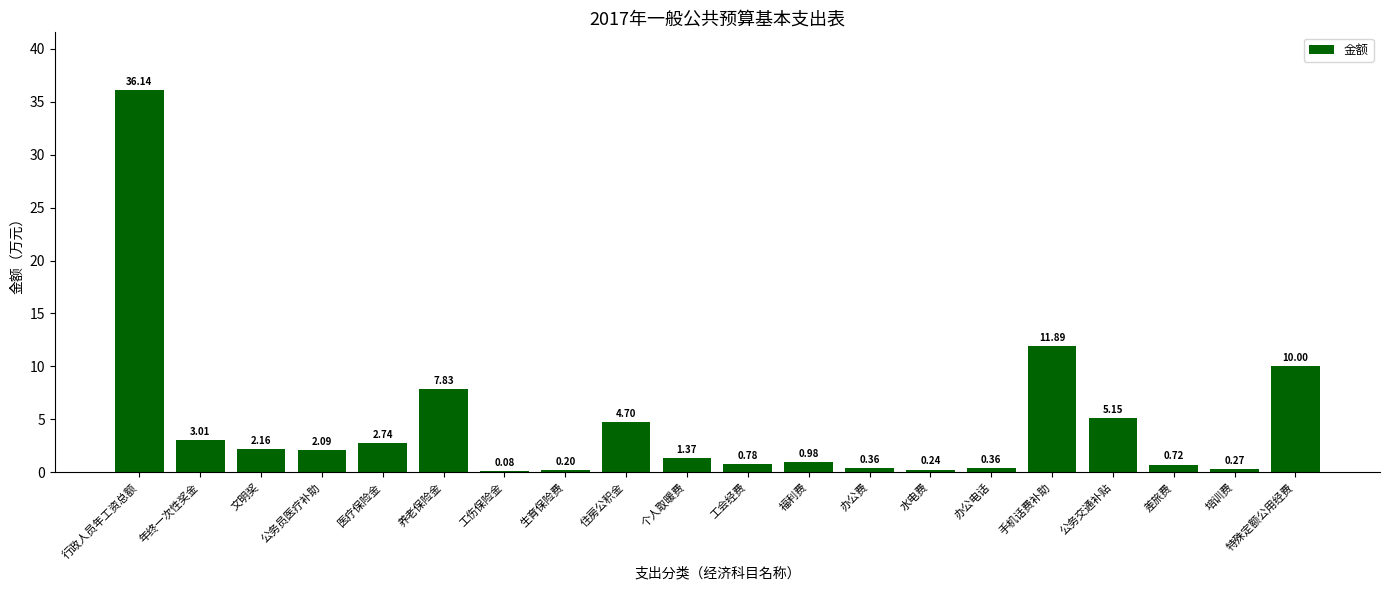

Where does the data first go above 2?

行政人员年工资总额